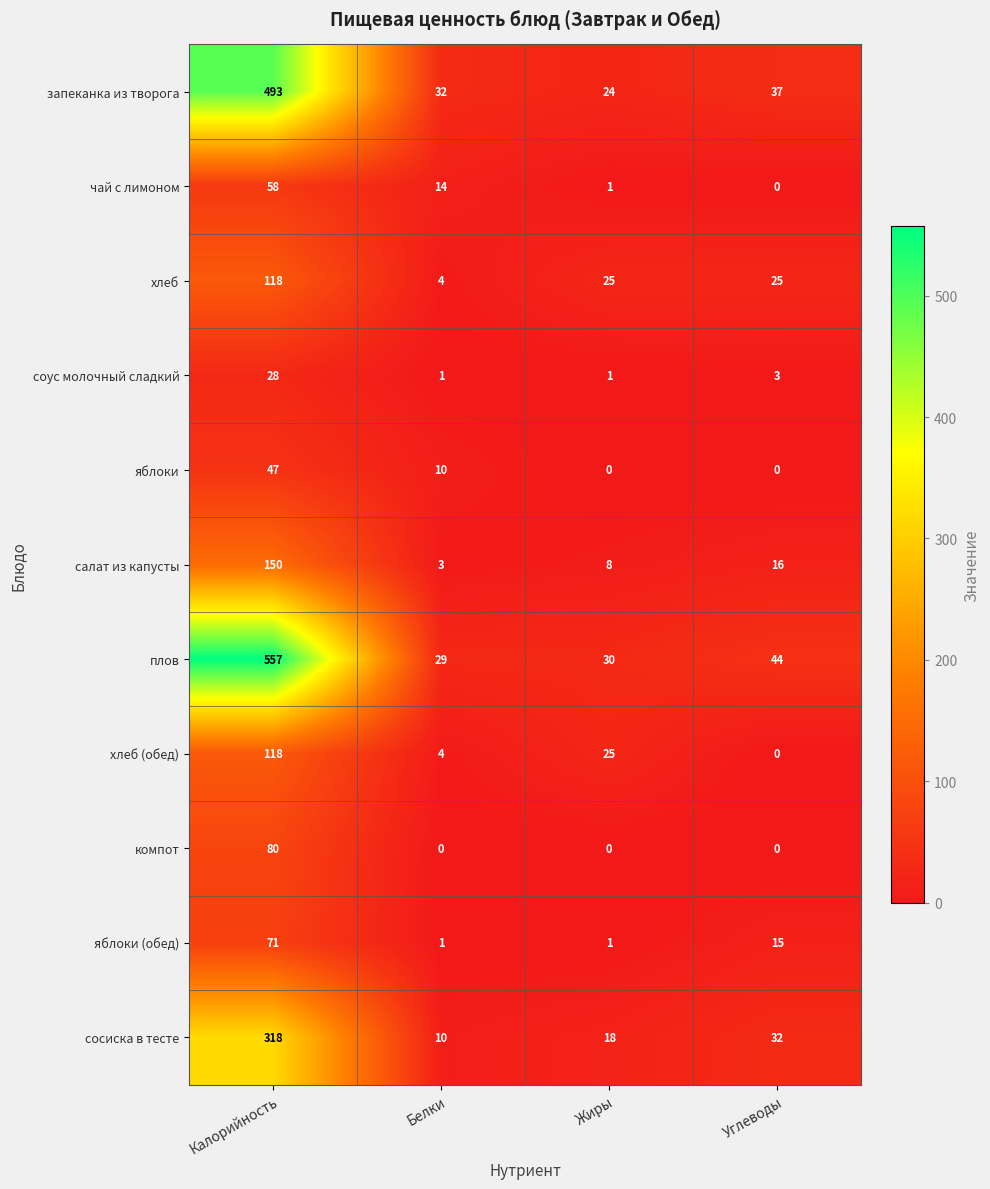

What is the spread (max minus min) of values at Углеводы?

44